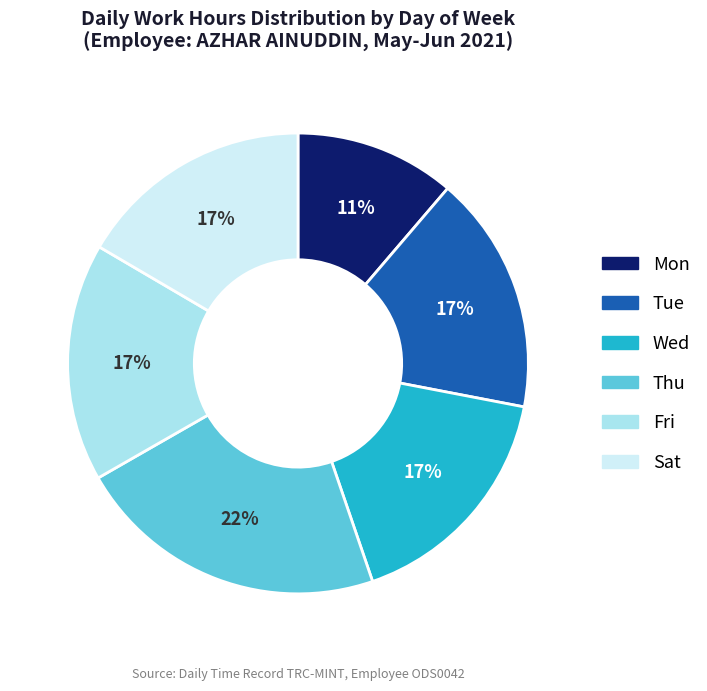

To the nearest percent, what percentage of the pie is Tue?

17%